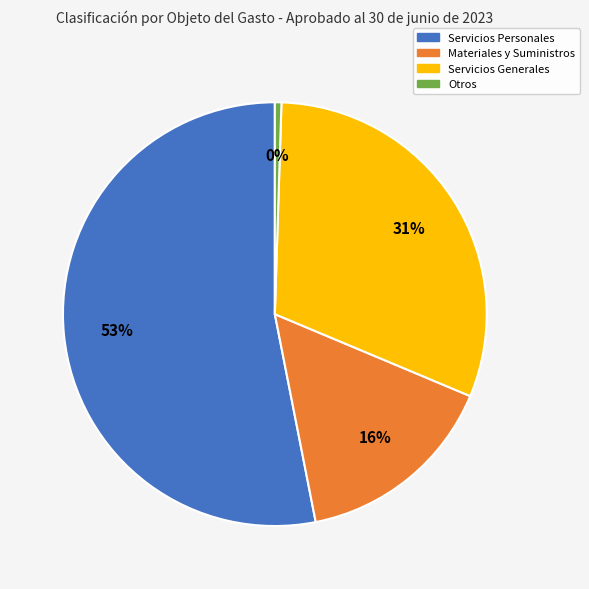

Is Servicios Personales the majority of the pie?

Yes